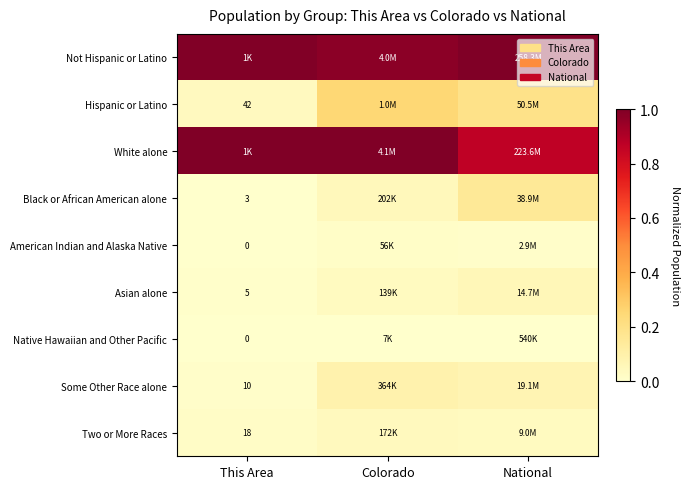

The Some Other Race alone series shows 0.0 at National. True or false?

False